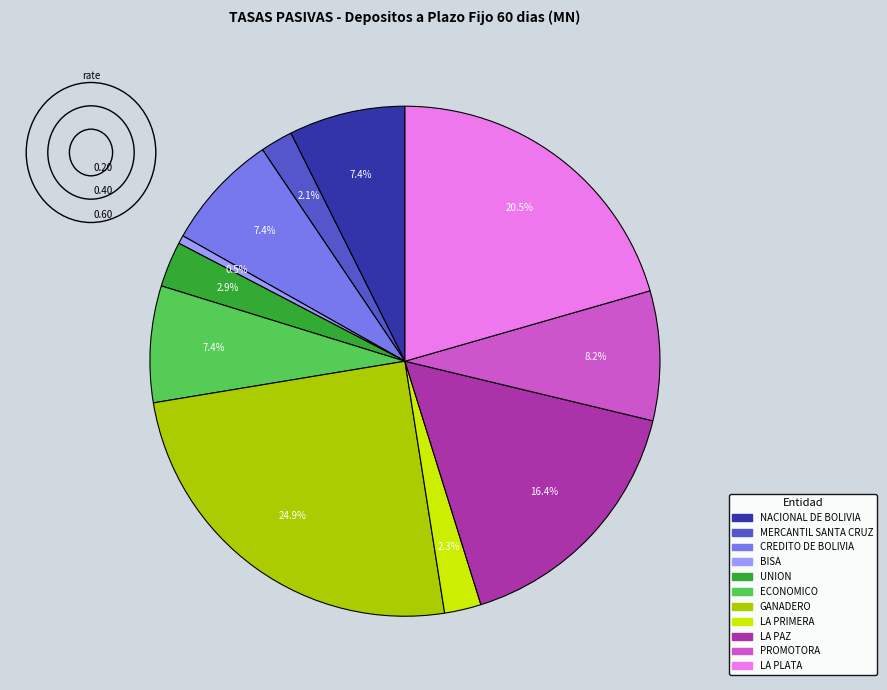

Is there a majority slice in this chart?

No